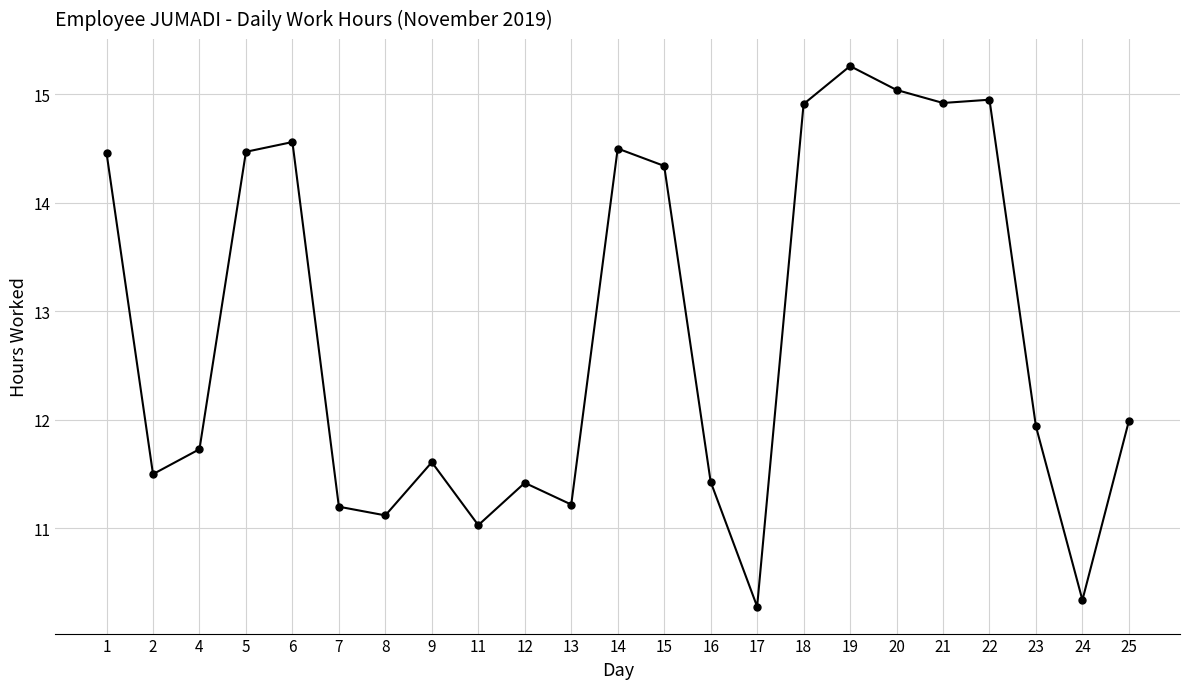

How many categories are shown in the chart?

23